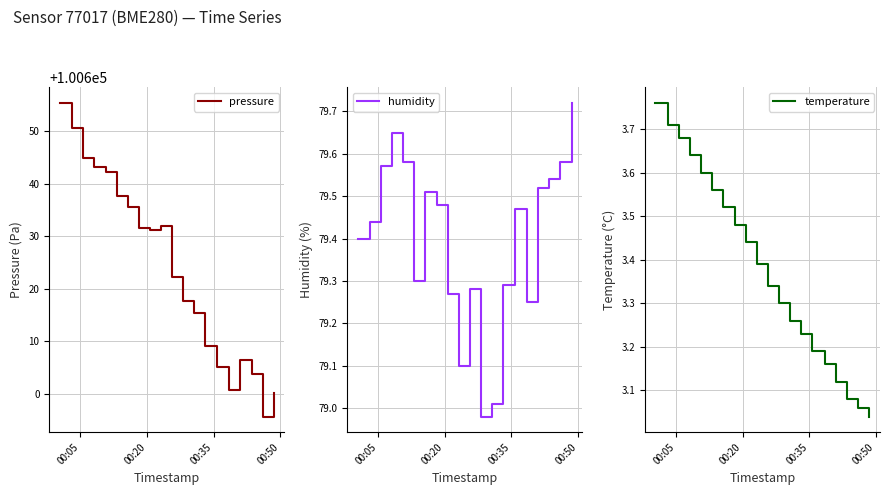

What is the difference between the maximum and minimum values in the temperature series?

0.7